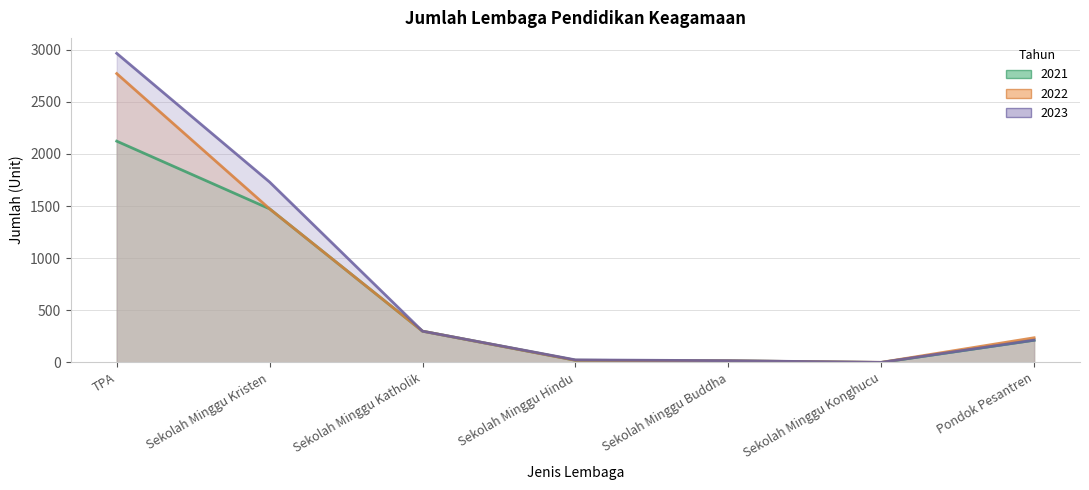

What is the difference between the maximum and minimum values in the 2021 series?

2122